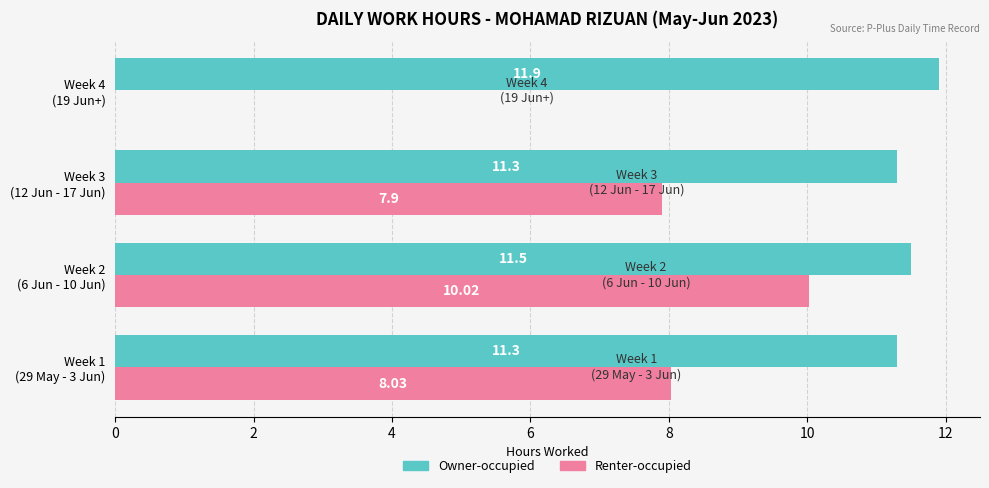

What is the sum of all Owner-occupied values?

46.0